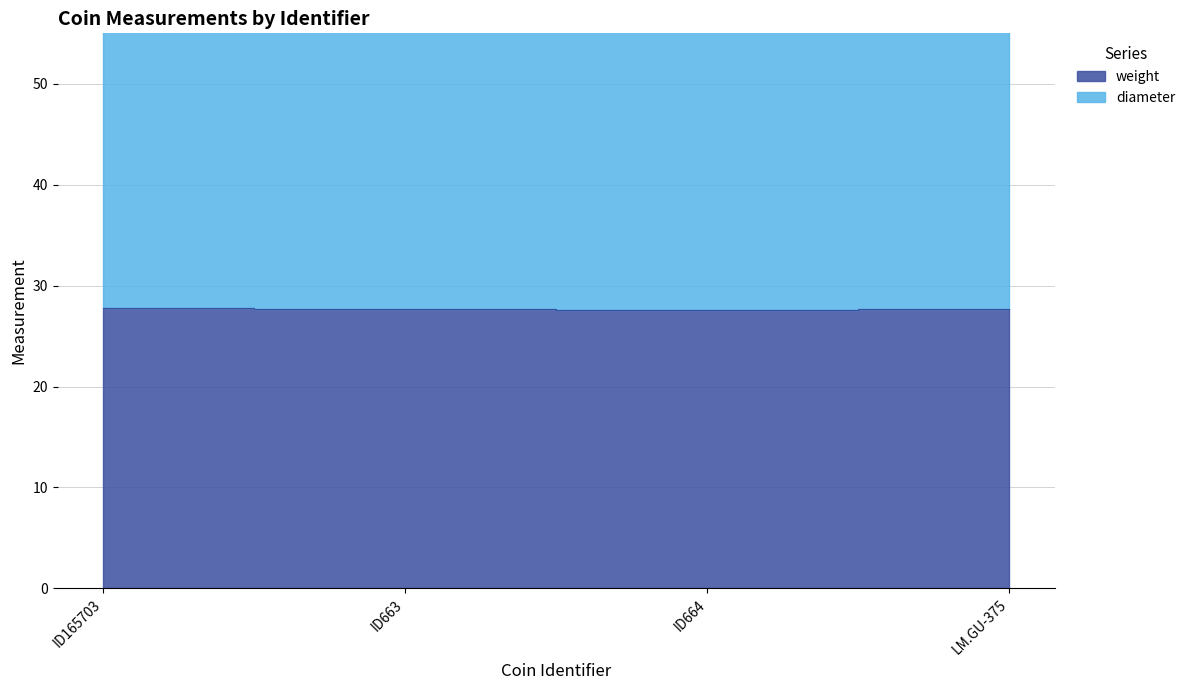

How many data points does each series have?

4